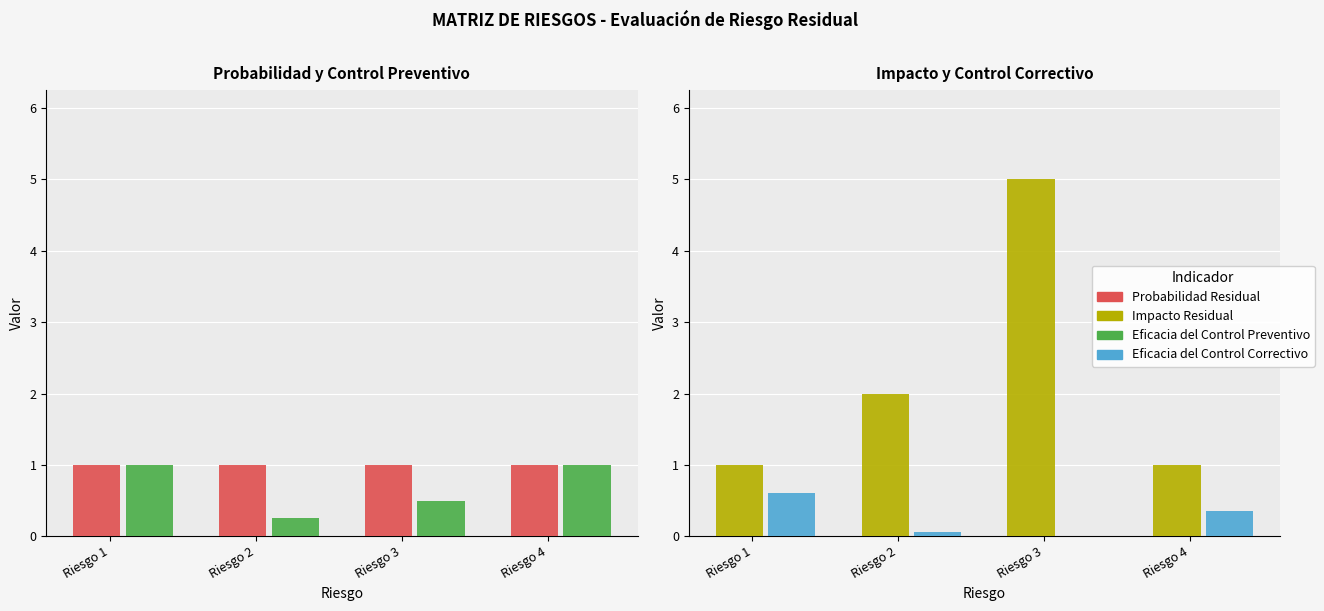

Reading left to right, list all the values displayed in this chart.

Probabilidad Residual: 1.0	1.0	1.0	1.0
Eficacia del Control Preventivo: 1.0	0.2	0.5	1.0
Impacto Residual: 1.0	2.0	5.0	1.0
Eficacia del Control Correctivo: 0.6	0.1	0.0	0.3